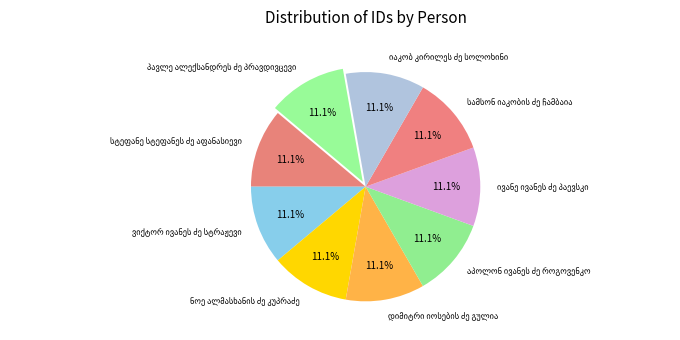

Is there a majority slice in this chart?

No